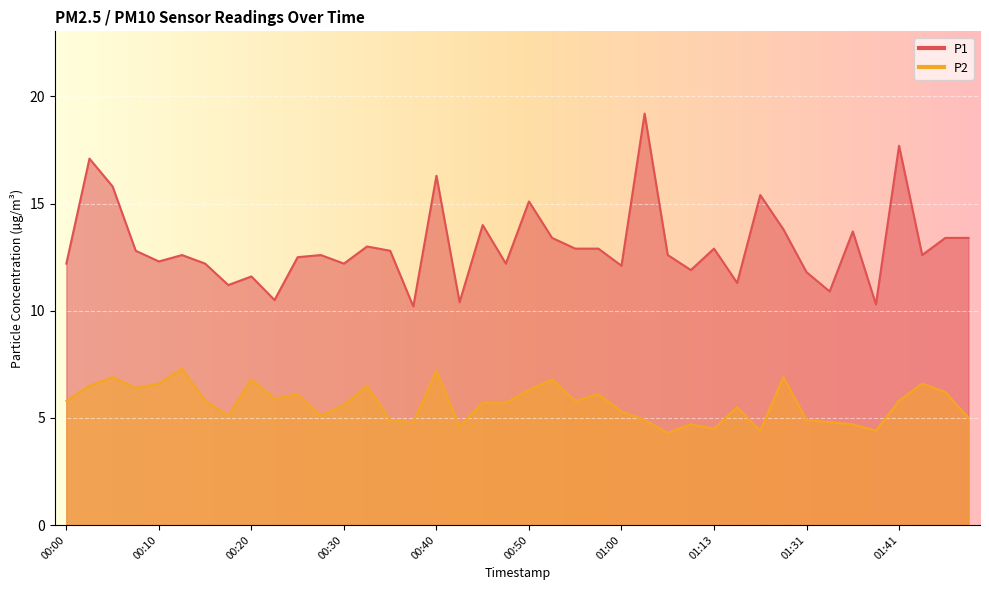

True or false: P2 and P1 intersect in this chart.

False